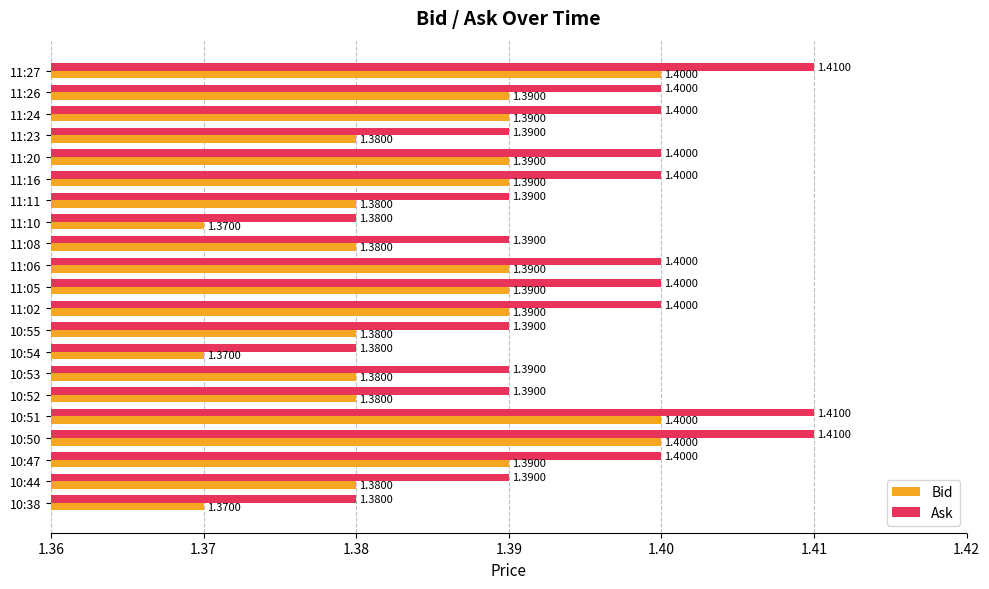

Which series has the largest total across all categories?

Ask